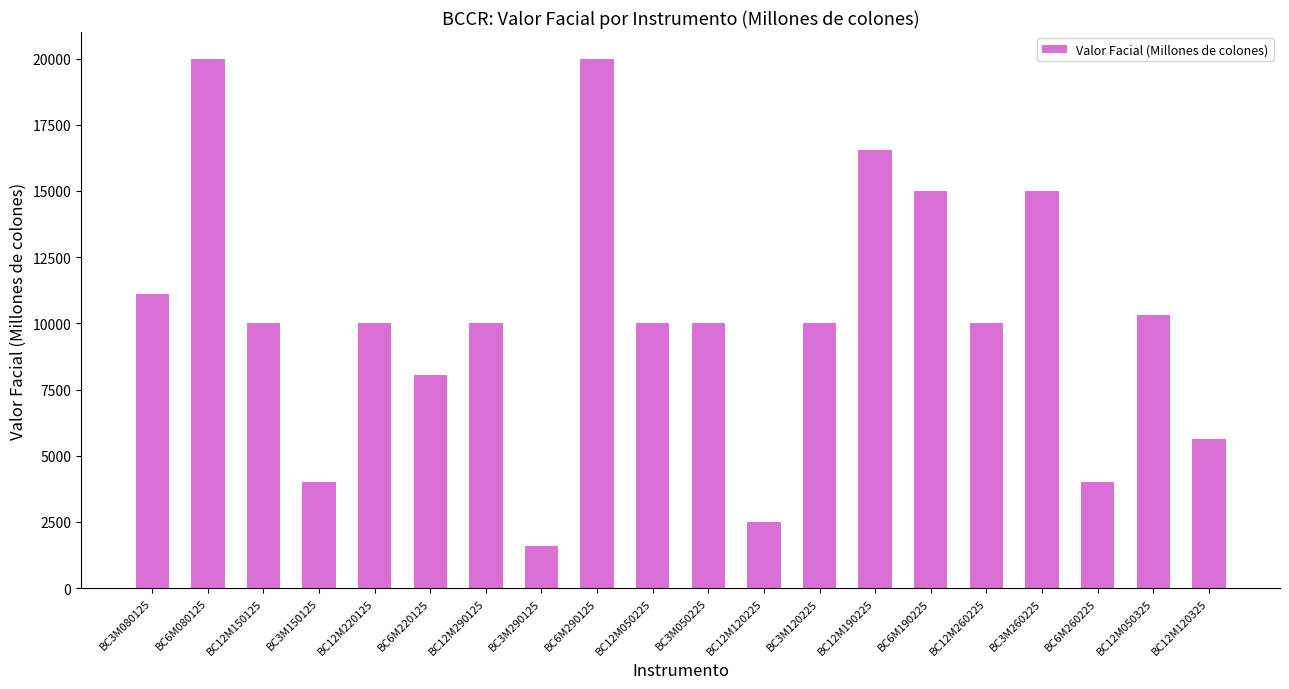

What is the smallest value displayed?

1600.0